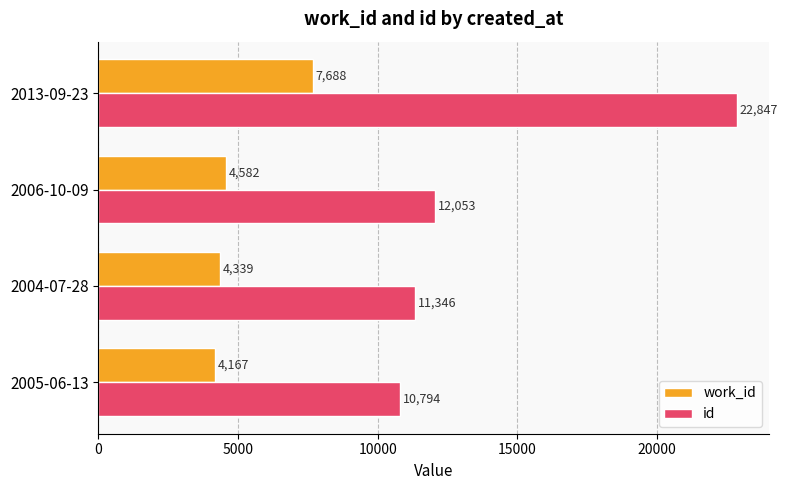

How many values in the id series are below 12053?

2